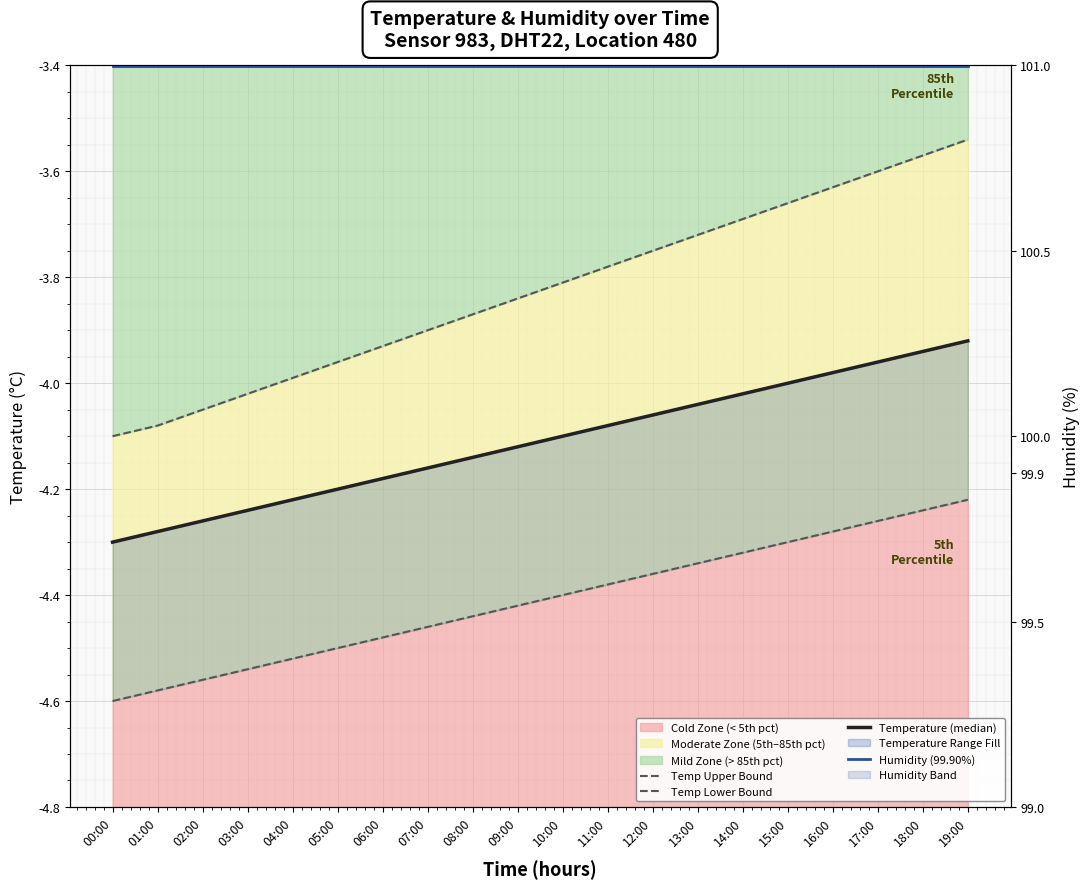

How many series are shown in this chart?

4